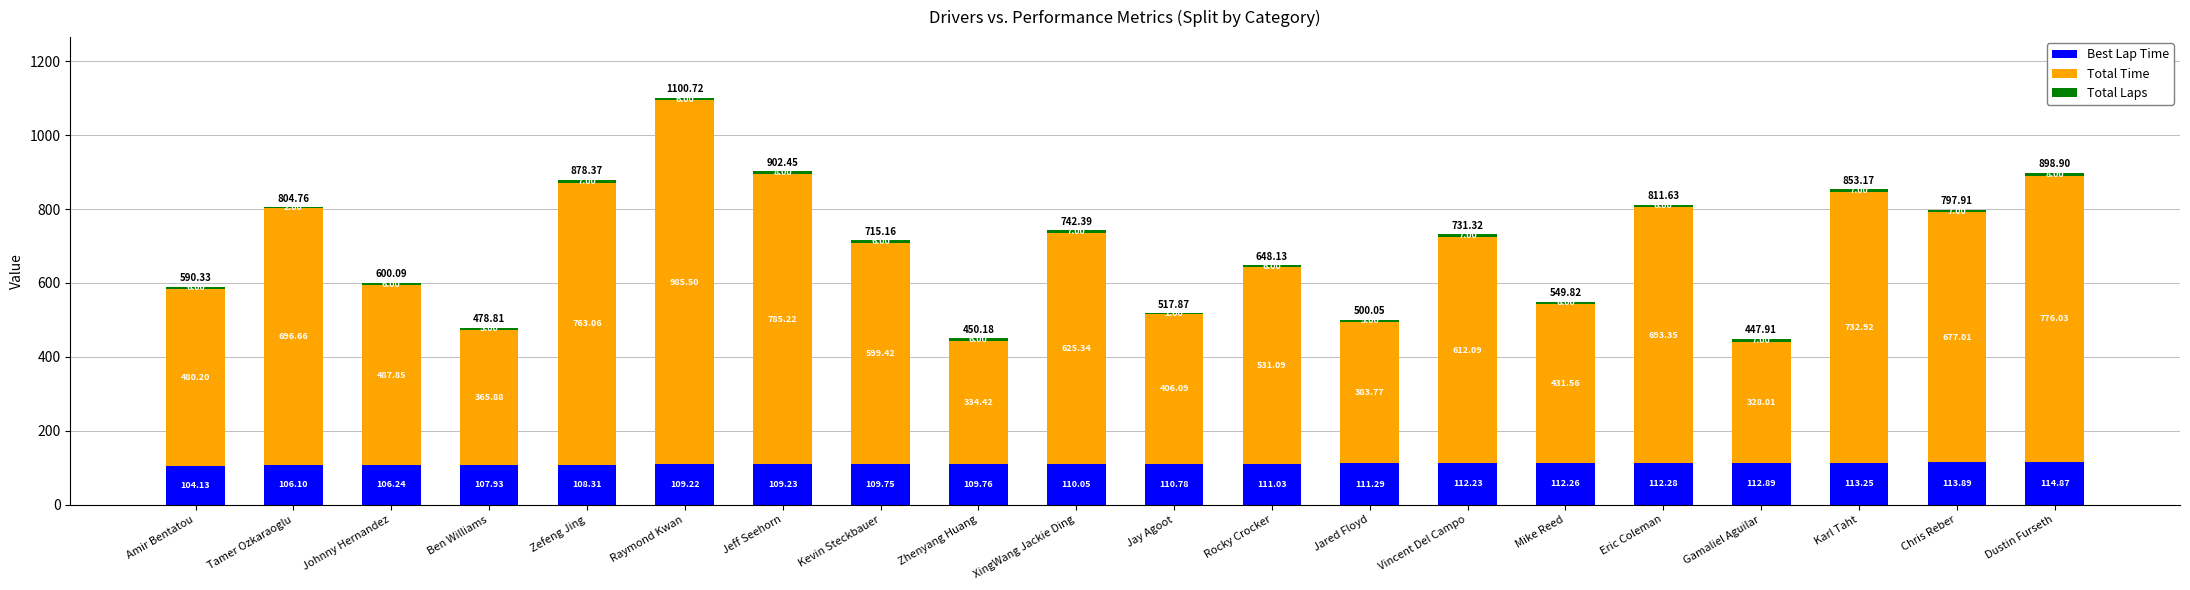

At which label does Best Lap Time reach its peak?

Dustin Furseth